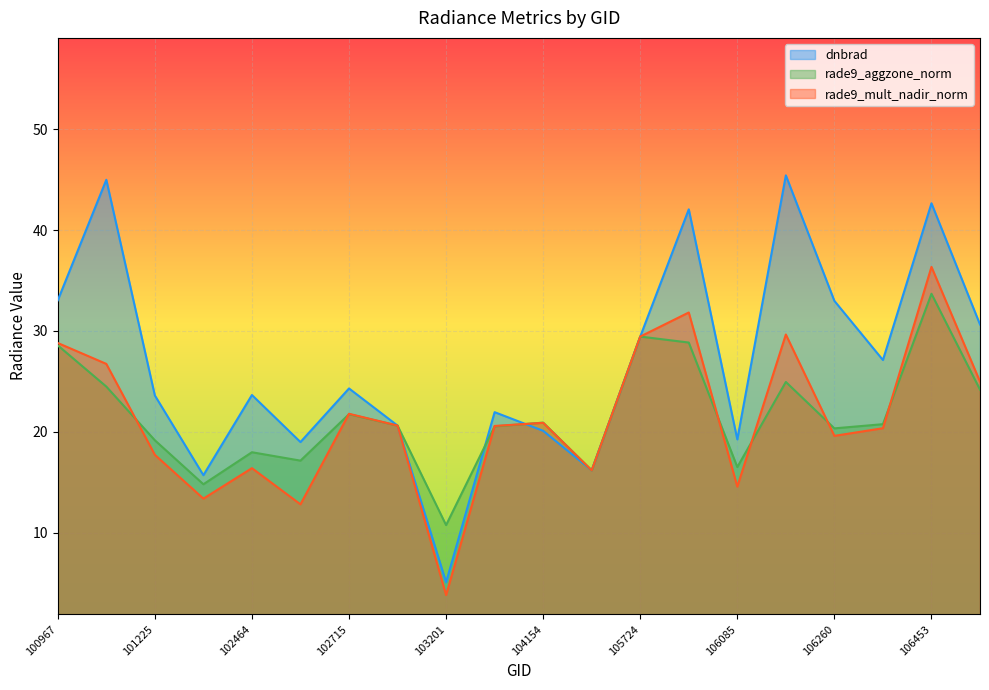

How many data points in dnbrad are less than 24?

10